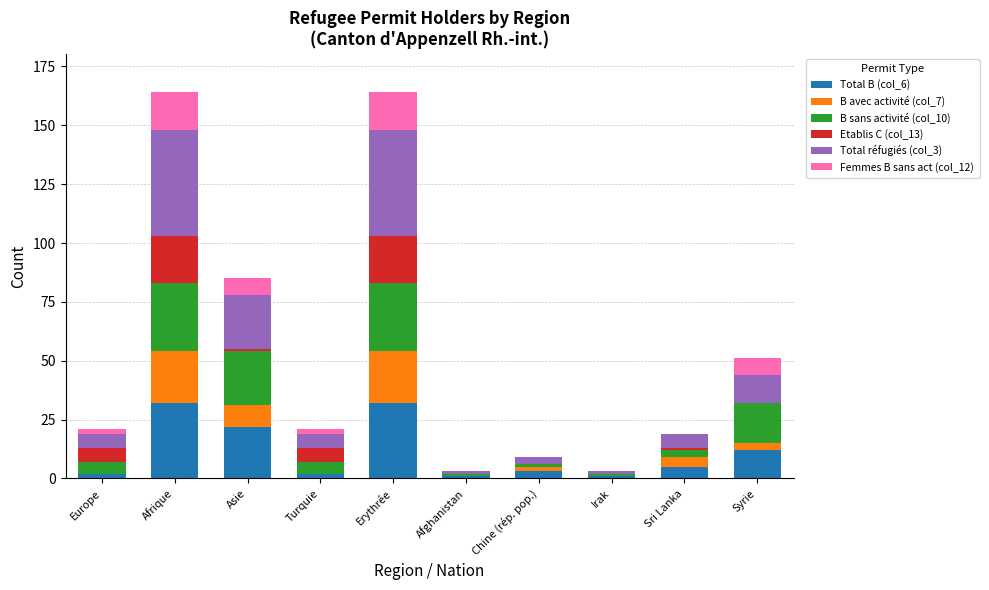

What is the difference between the B sans activité (col_10) values at Asie and Syrie?

6